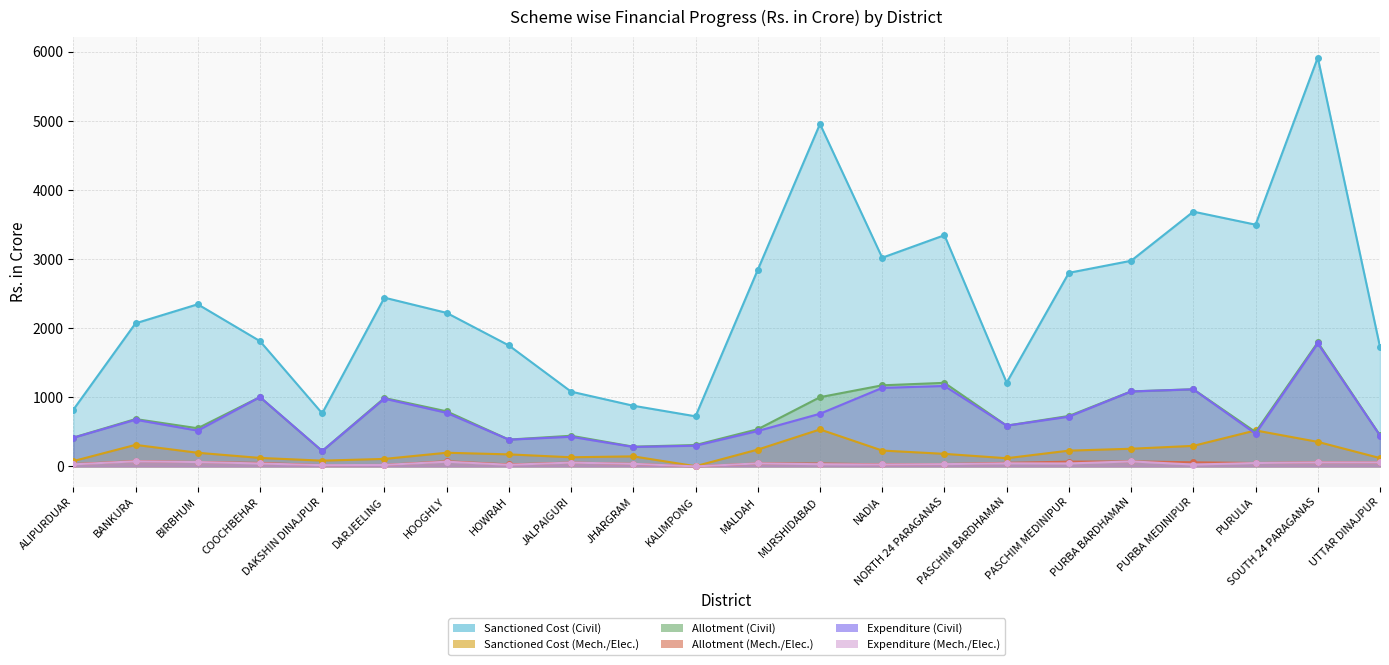

Between JALPAIGURI and PASCHIM BARDHAMAN, which is larger?

PASCHIM BARDHAMAN